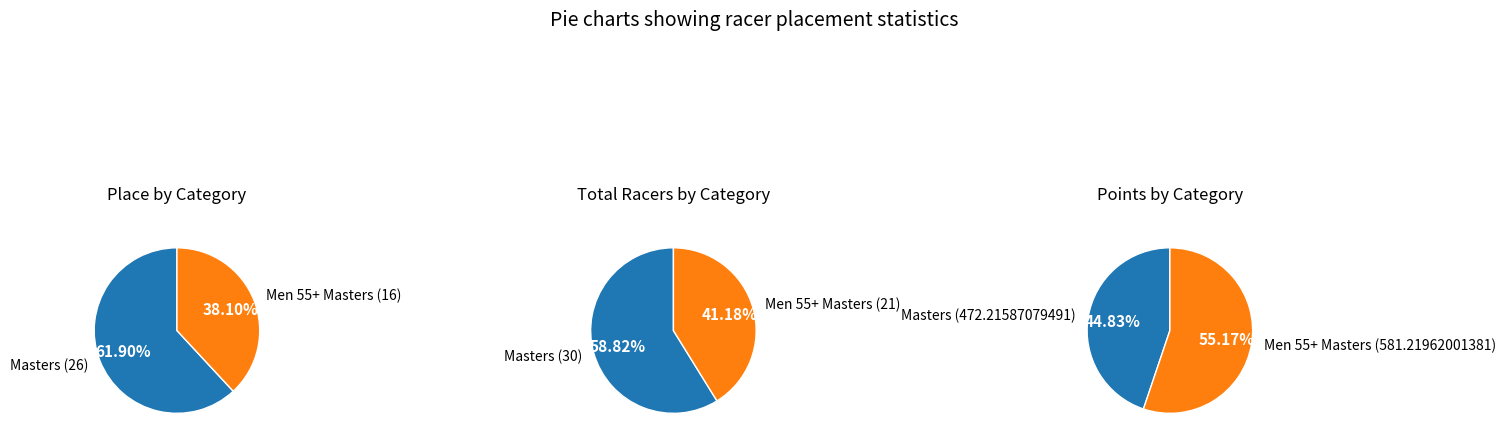

Does any single category account for the majority?

Yes